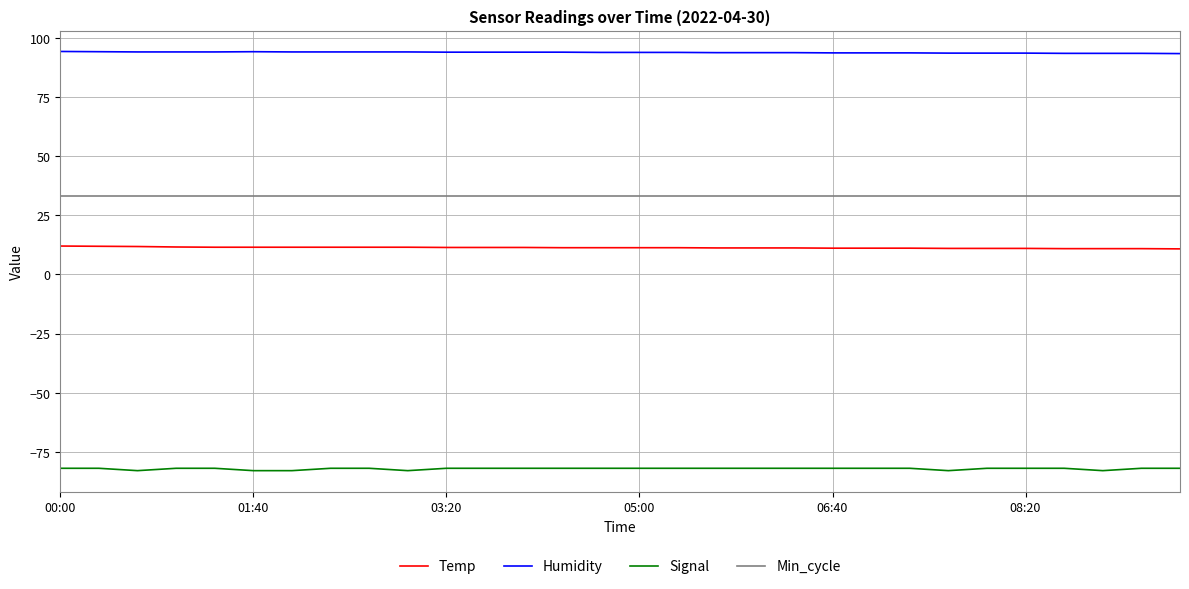

What is the smallest value displayed?

-83.0